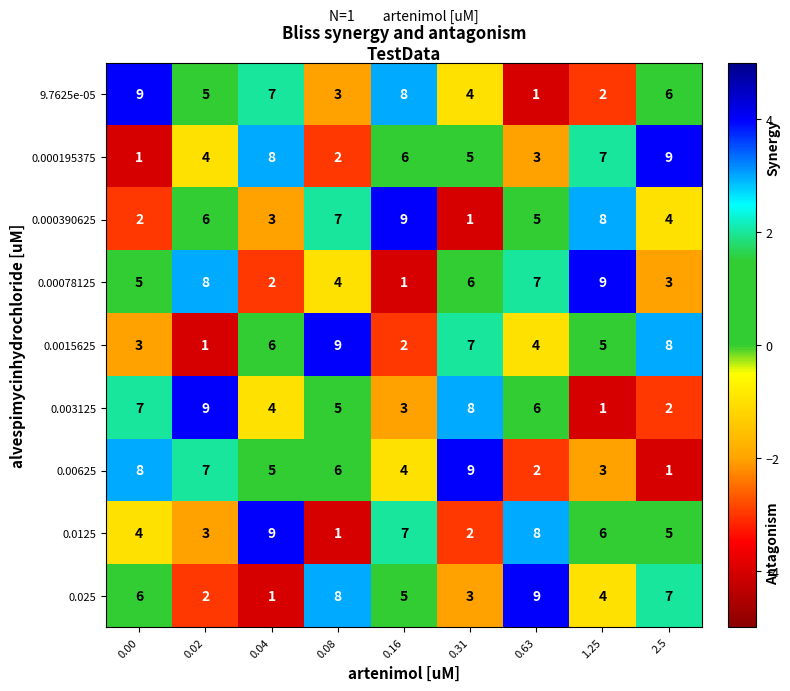

How many categories are shown in the chart?

9